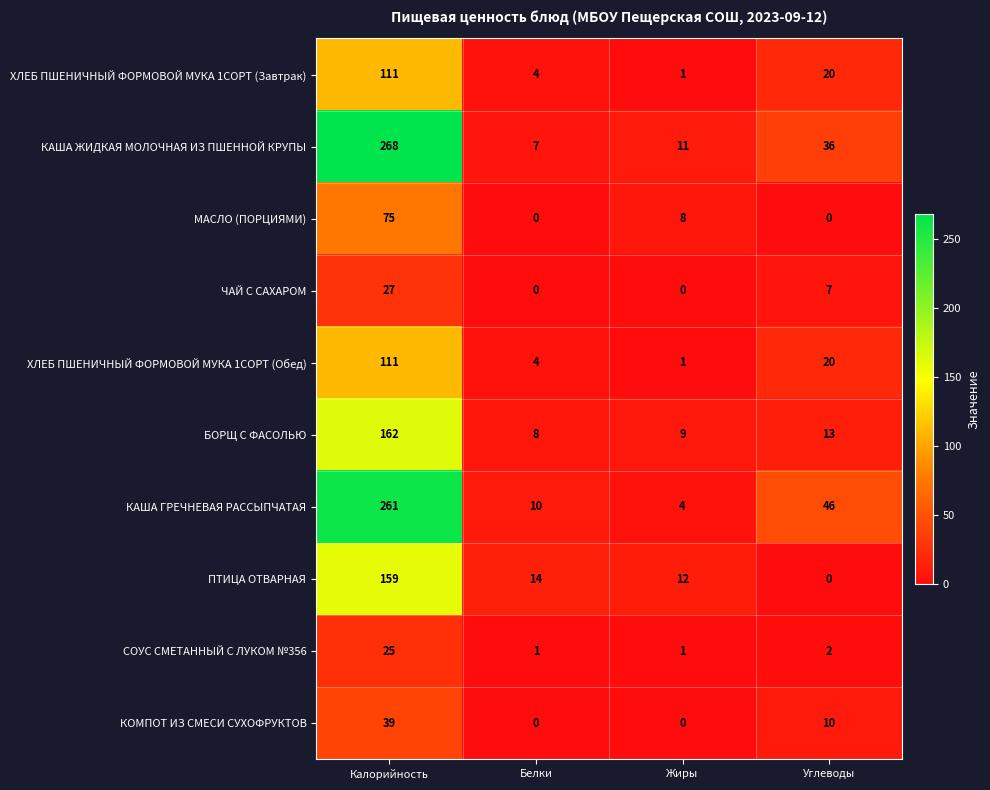

What is the sum of the МАСЛО (ПОРЦИЯМИ) values at Калорийность and Жиры?

83